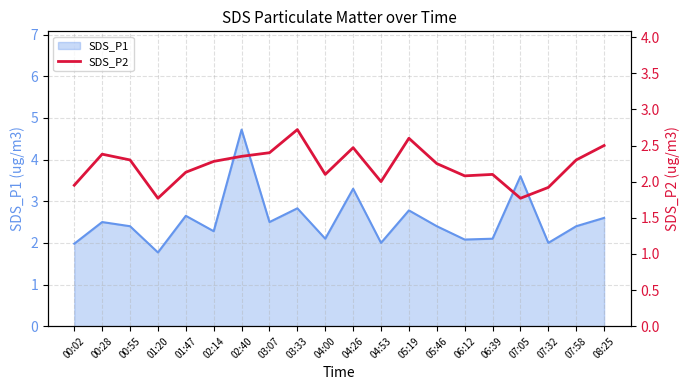

How many interior local valleys (lower than both neighbors) does the data have?

5